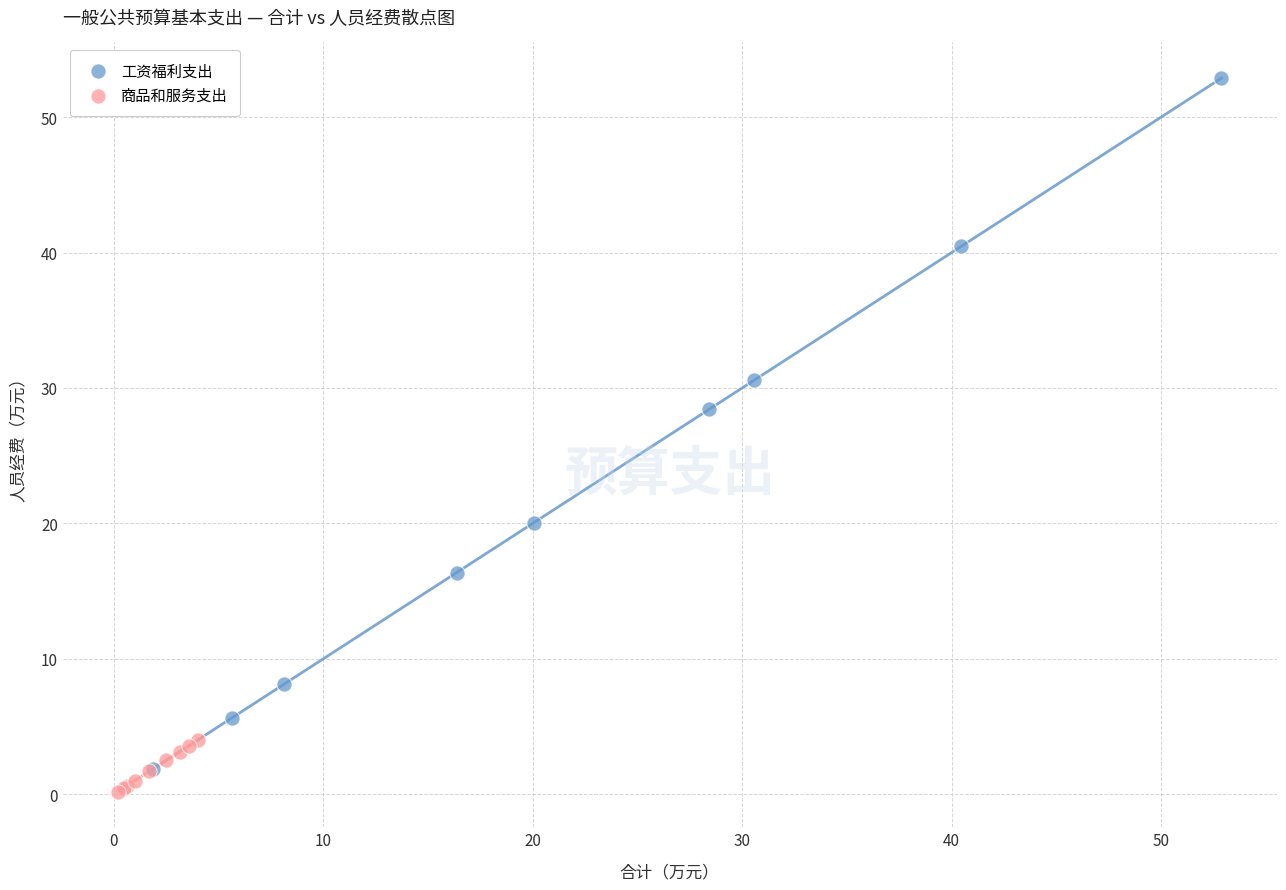

Which series has the widest spread of Y values?

工资福利支出